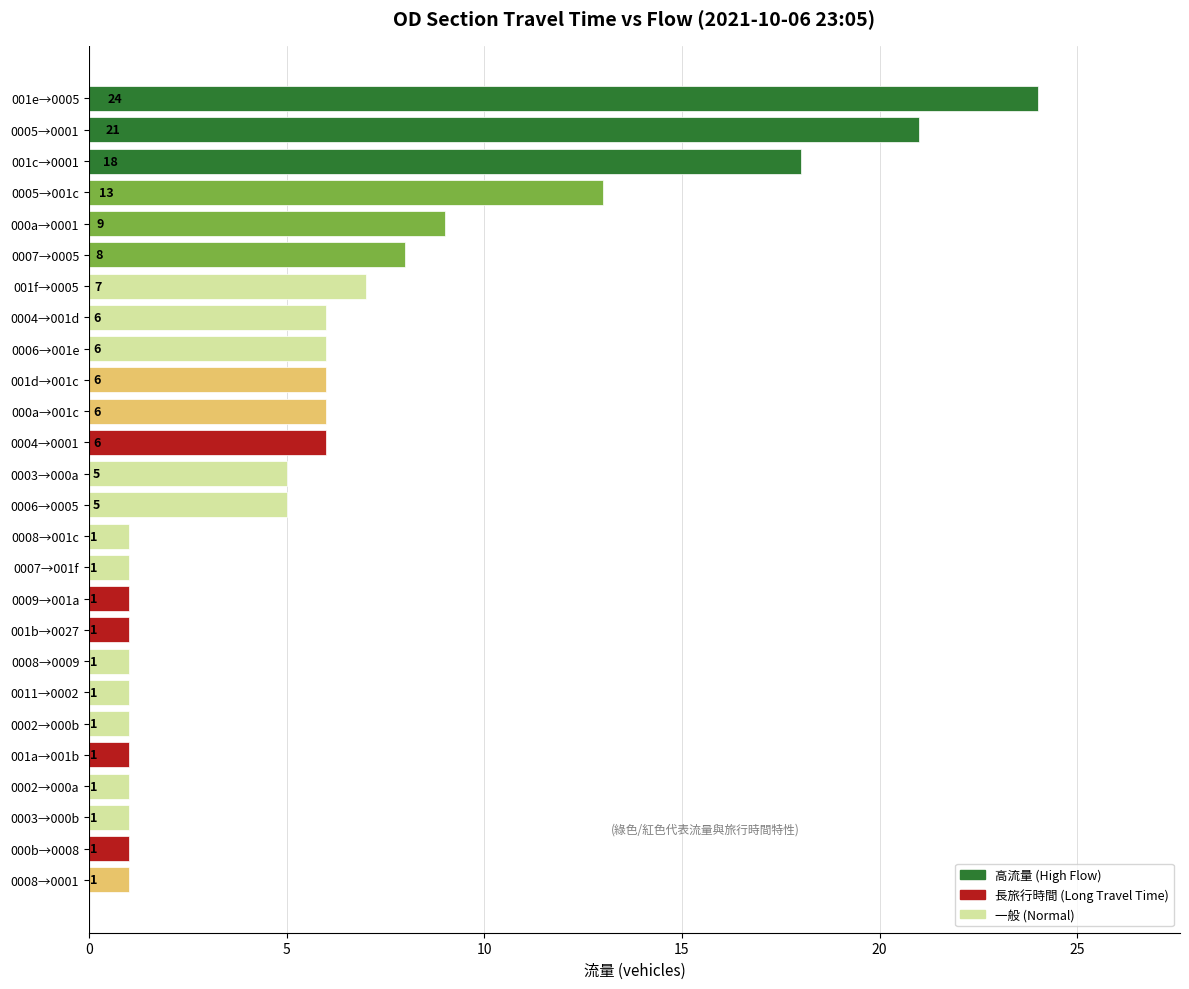

What is the ratio of the value at 0007→0005 to the value at 000b→0008?

8.0